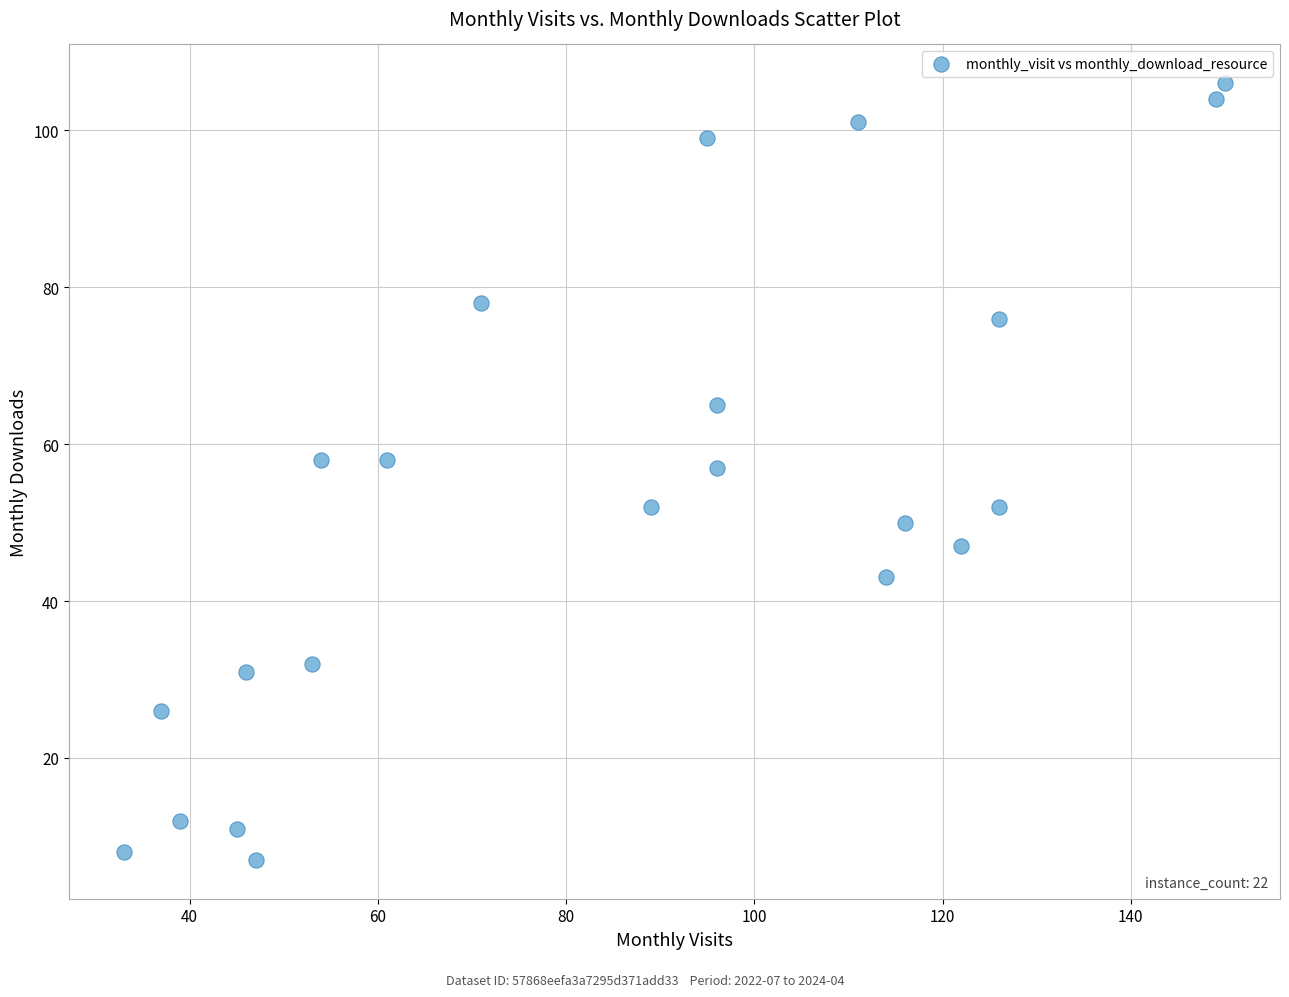

What is the range of Y values (max minus min)?

99